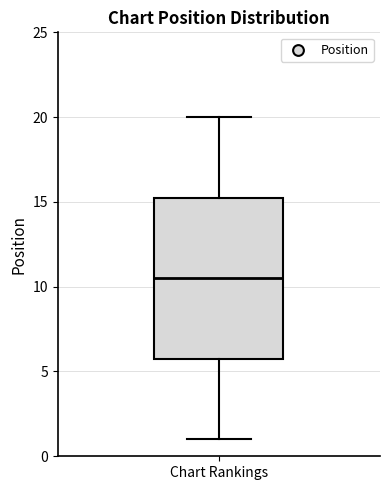

Transcribe this box plot: give where the median line is, the range the box spans, and where the two whiskers end, as read against the y-axis. The values are not printed on the chart, so give them approximately, as read against the axis.

median 10.5, box 6.0 to 15.5, whiskers 1.0 to 20.0